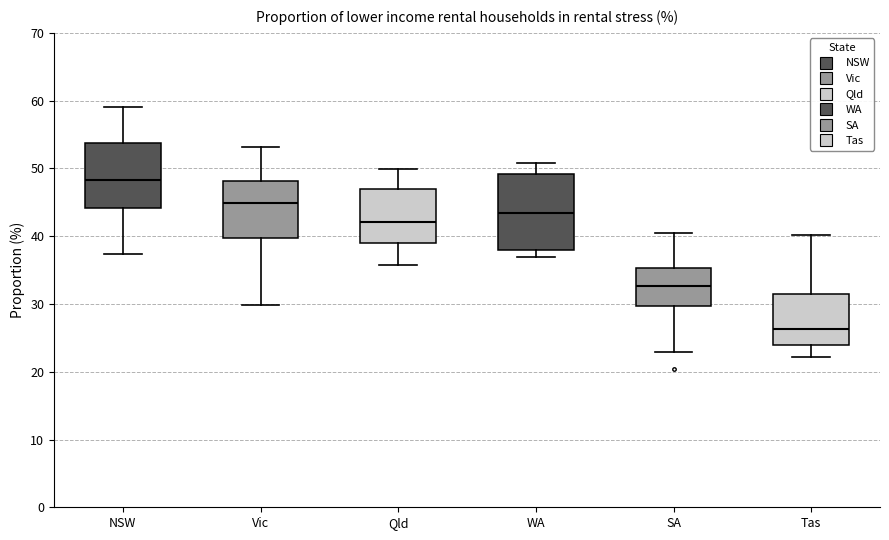

Reading left to right, transcribe this box plot: for each box, give where its median line is, the range the box spans, and where its two whiskers end, as read against the y-axis. The values are not printed on the chart, so give them approximately, as read against the axis.

NSW: median 48, box 44 to 54, whiskers 37 to 59
Vic: median 45, box 40 to 48, whiskers 30 to 53
Qld: median 42, box 39 to 47, whiskers 36 to 50
WA: median 43, box 38 to 49, whiskers 37 to 51
SA: median 33, box 30 to 35, whiskers 23 to 41
Tas: median 26, box 24 to 31, whiskers 22 to 40